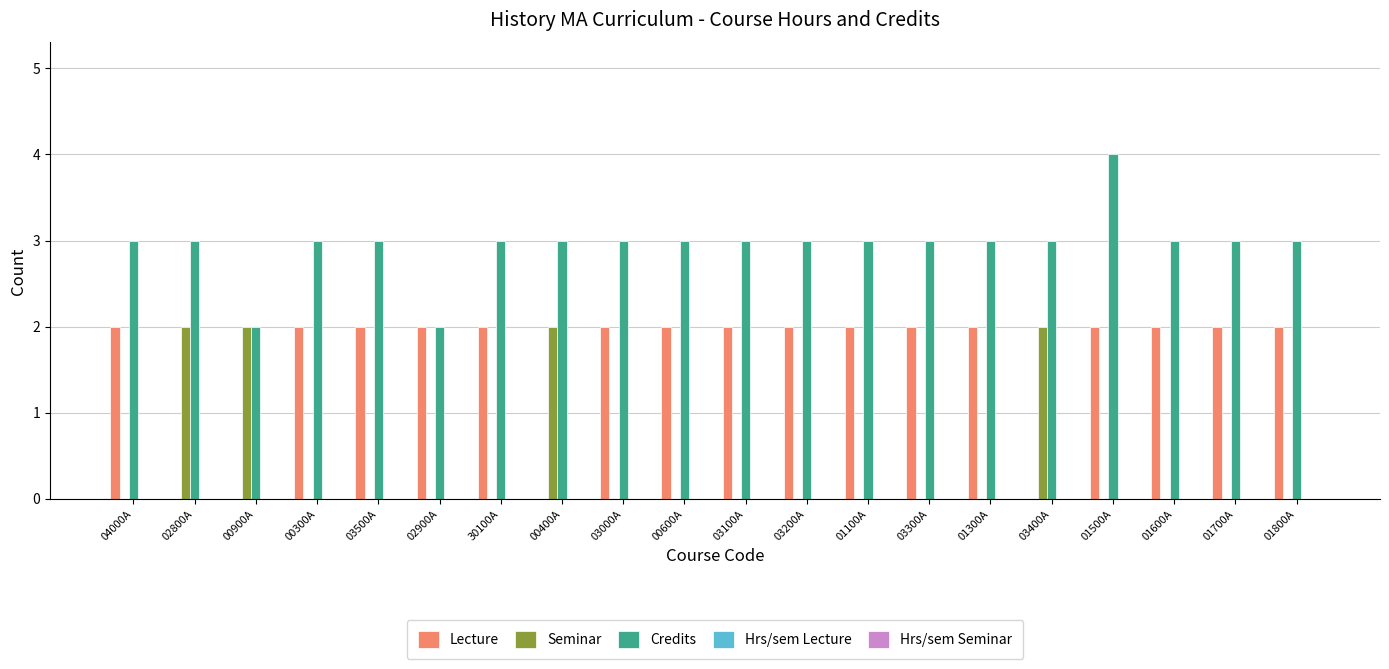

At which label does Credits reach its peak?

01500A